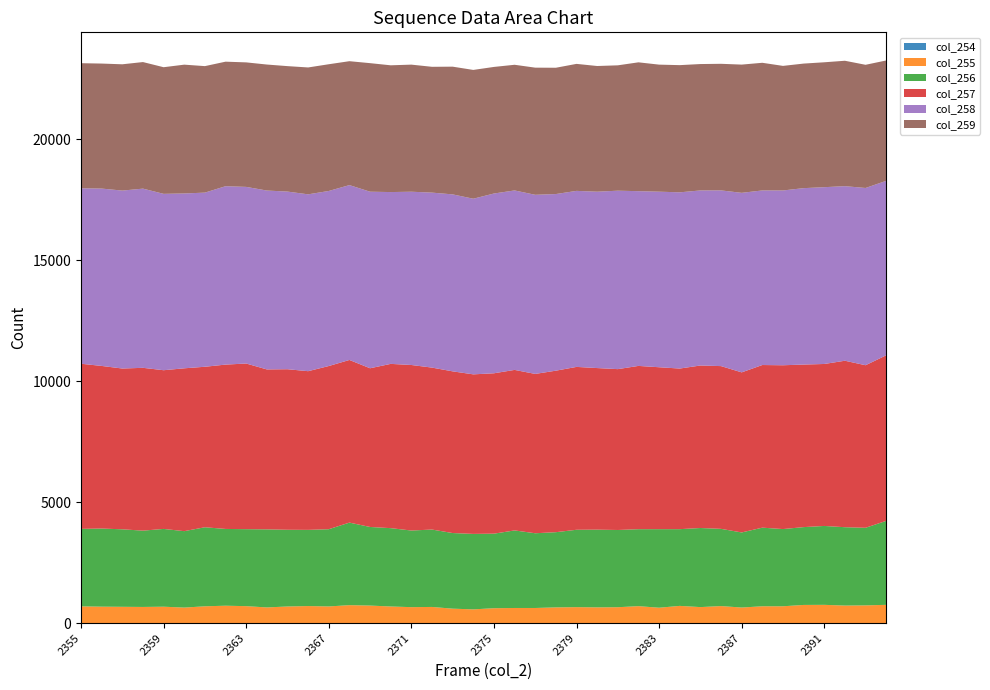

Reading left to right, extract all data points from this chart.

col_254: 1	3	3	4	6	0	3	3	5	4	3	4	1	5	3	3	4	2	3	2	4	0	3	2	2	4	3	3	4	3	3	3	2	1	1	2	6	2	1	5
col_255: 693	679	673	666	674	644	694	718	698	646	686	703	690	739	724	686	658	668	596	568	614	627	624	650	660	649	656	700	634	711	661	703	644	697	697	751	751	725	734	752
col_256: 3204	3230	3204	3155	3216	3160	3268	3174	3183	3228	3172	3150	3193	3413	3250	3239	3168	3200	3127	3120	3082	3207	3090	3109	3199	3213	3193	3182	3248	3172	3270	3193	3104	3250	3192	3218	3262	3240	3208	3472
col_257: 6828	6723	6648	6732	6562	6733	6636	6795	6849	6613	6638	6561	6747	6725	6562	6792	6844	6696	6685	6597	6631	6637	6588	6678	6734	6681	6651	6751	6695	6641	6719	6729	6619	6725	6773	6721	6697	6883	6721	6846
col_258: 7253	7333	7357	7409	7292	7229	7200	7376	7303	7396	7345	7312	7238	7230	7300	7104	7164	7235	7317	7262	7433	7420	7406	7303	7278	7292	7378	7225	7259	7286	7238	7265	7423	7218	7227	7294	7310	7218	7329	7213
col_259: 5173	5169	5222	5233	5236	5326	5230	5149	5148	5210	5187	5246	5240	5123	5315	5241	5255	5202	5281	5325	5234	5196	5257	5222	5251	5197	5183	5327	5253	5259	5226	5234	5302	5278	5151	5150	5164	5185	5093	4977